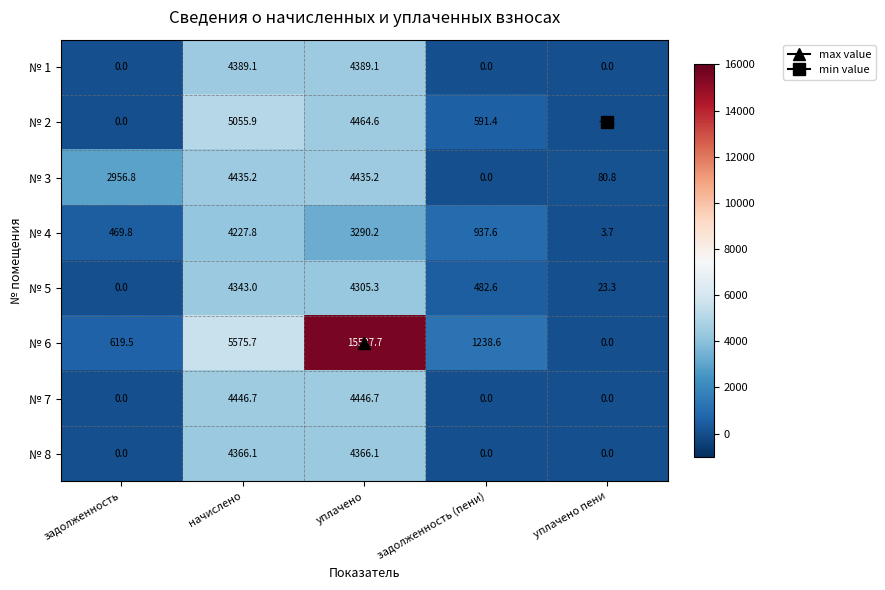

The № 1 series shows 1511.4 at уплачено пени. True or false?

False